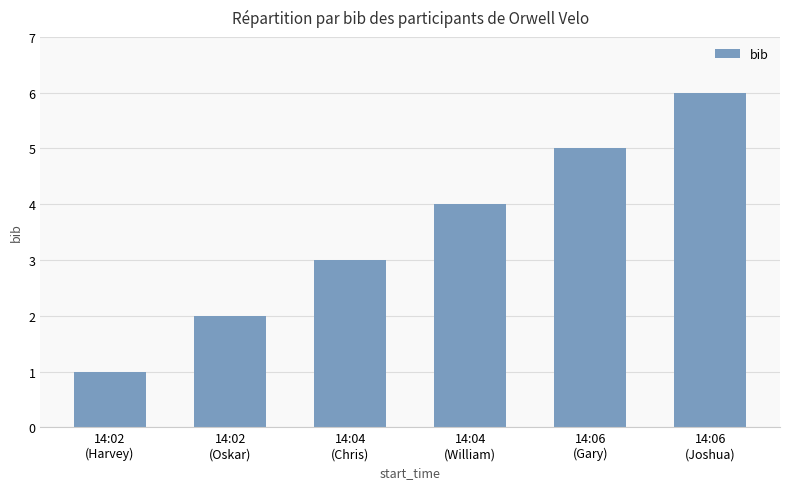

What is the average value?

4